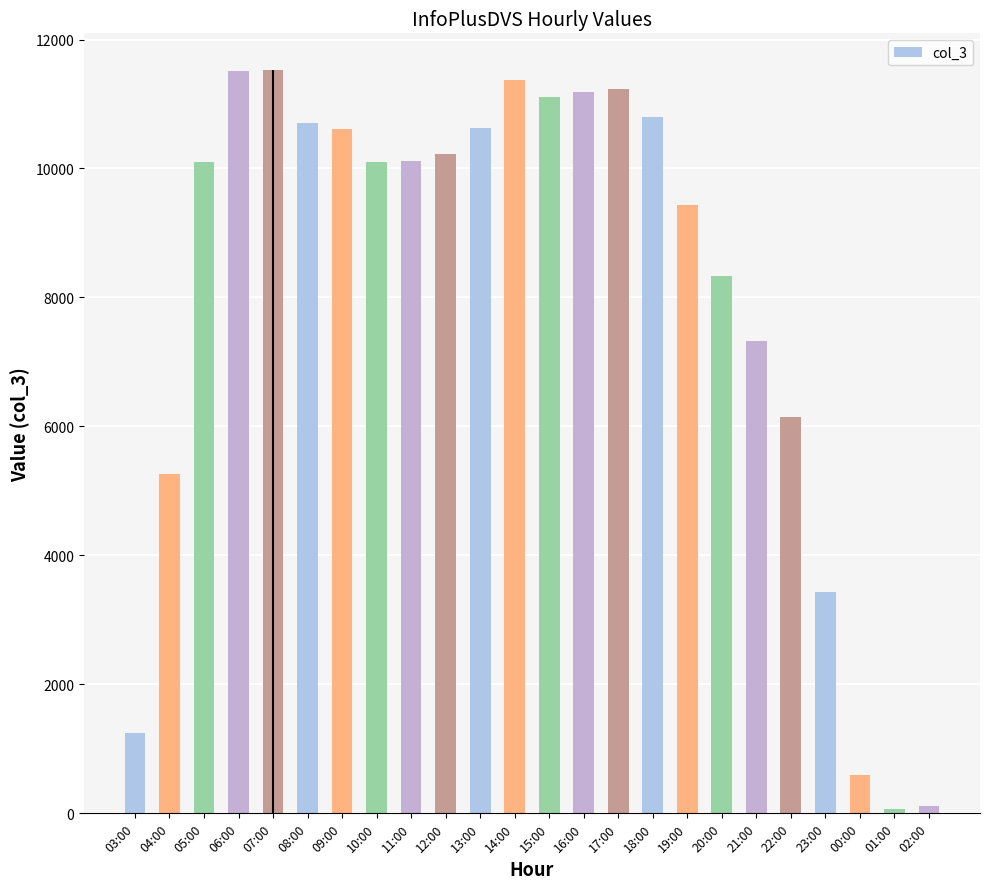

Which has a higher value, 00:00 or 16:00?

16:00